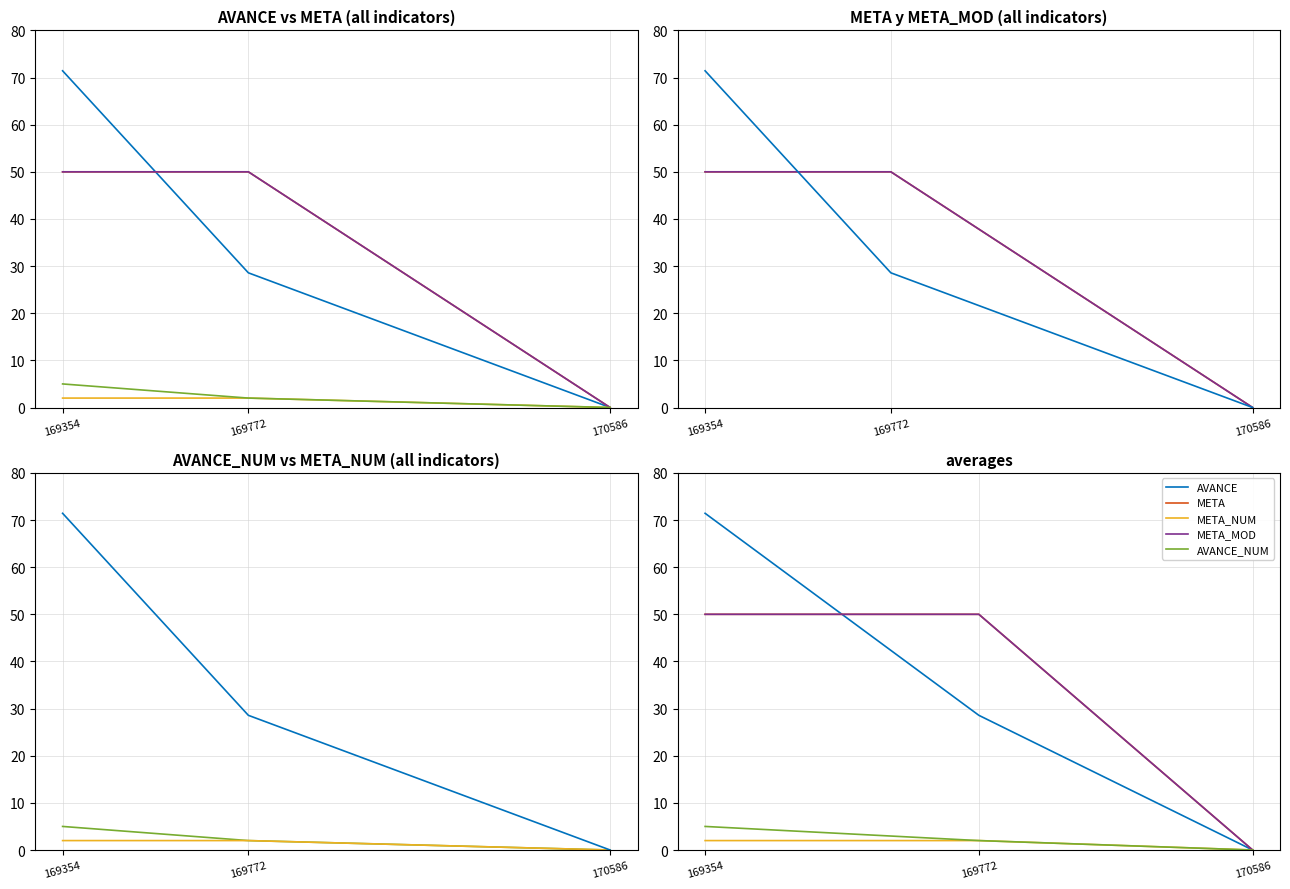

How many data points does each series have?

3